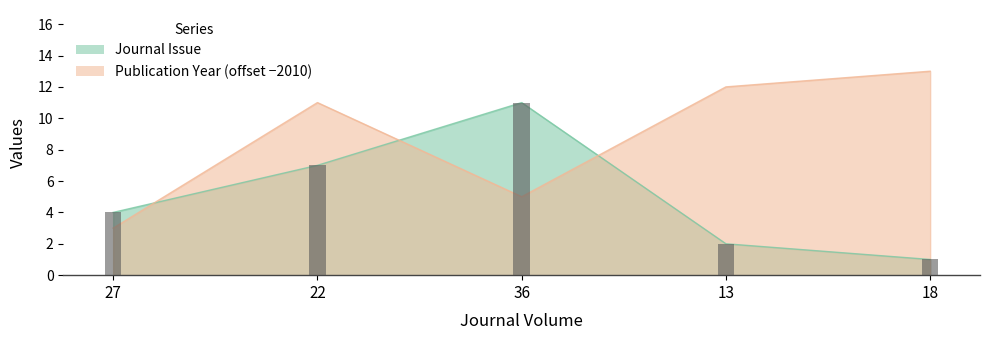

What are all the series names shown in the legend?

Journal Issue, Publication Year